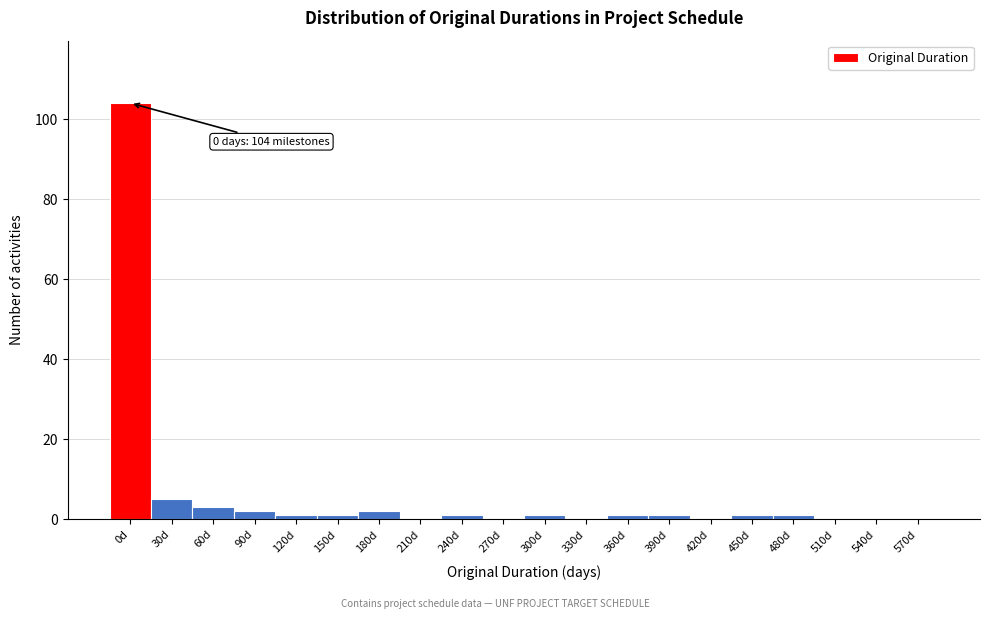

Reading right to left, what are all the values shown in this chart?

570d=0	540d=0	510d=0	480d=1	450d=1	420d=0	390d=1	360d=1	330d=0	300d=1	270d=0	240d=1	210d=0	180d=2	150d=1	120d=1	90d=2	60d=3	30d=5	0d=104